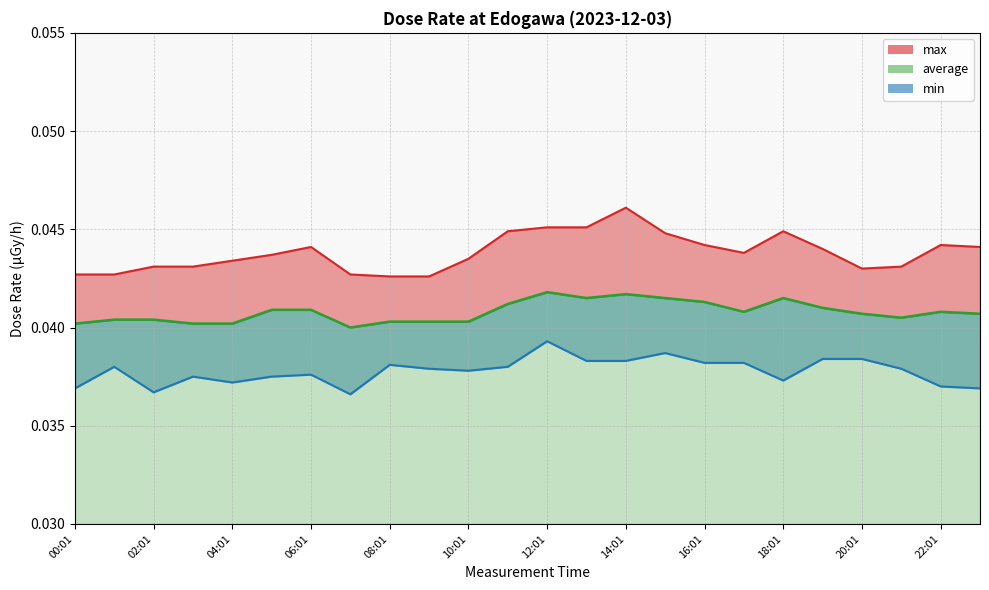

Which series has the widest spread of values?

max